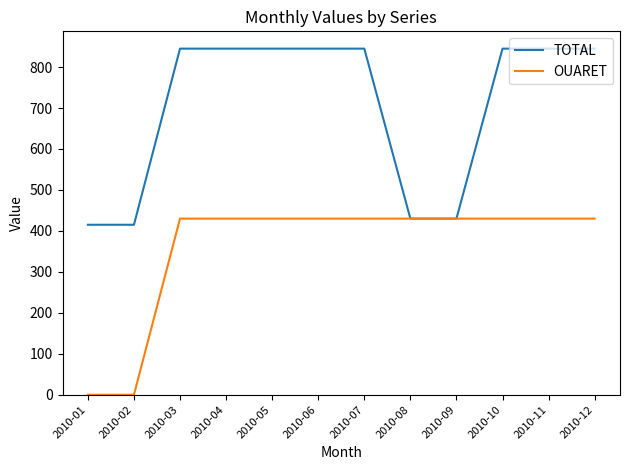

Rank the series by their maximum value, from highest to lowest.

TOTAL, OUARET